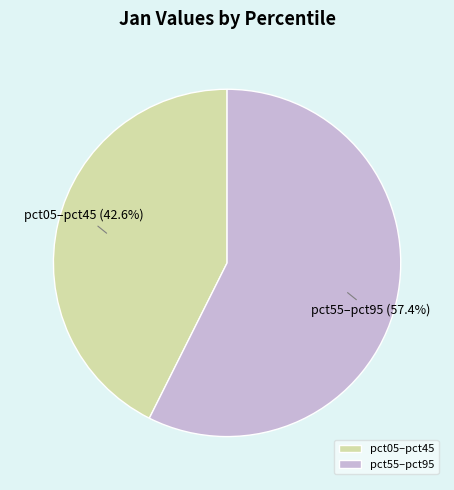

To the nearest percent, what is the average slice percentage?

50%